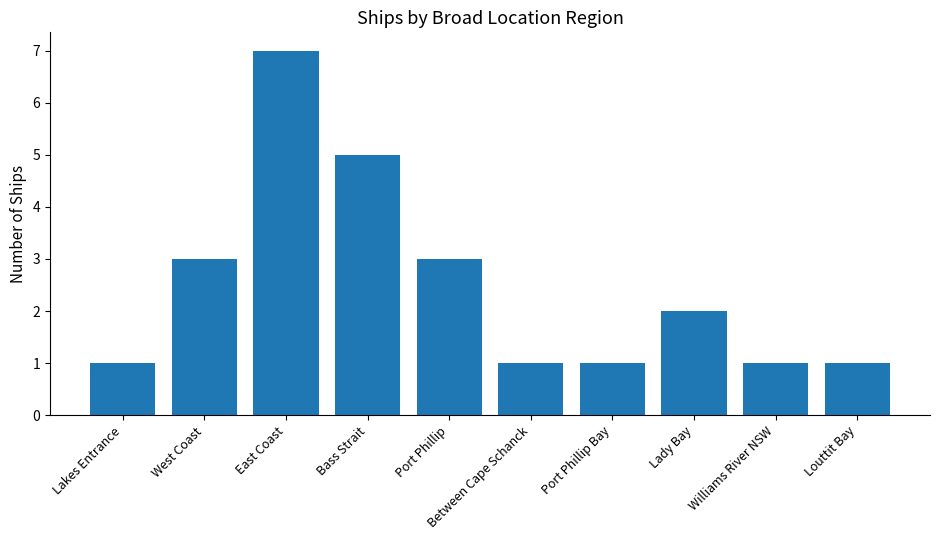

What position from the left is Port Phillip Bay?

7